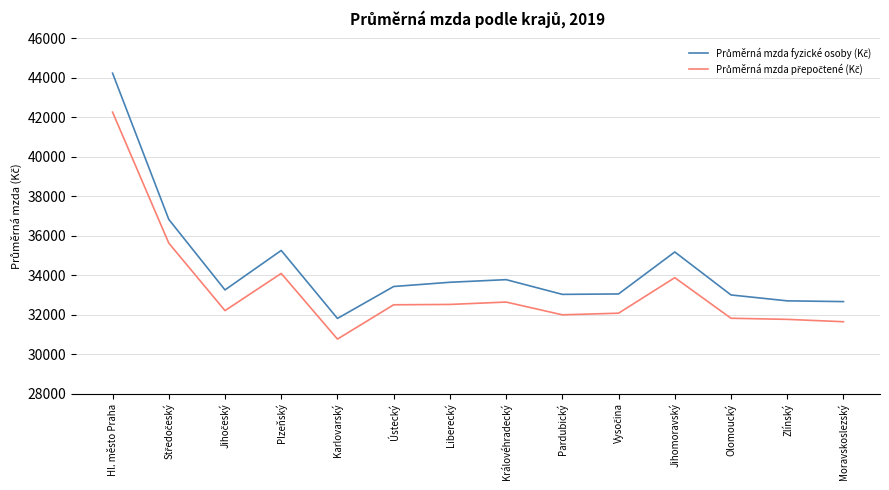

Which label corresponds to the largest value in the chart?

Hl. město Praha